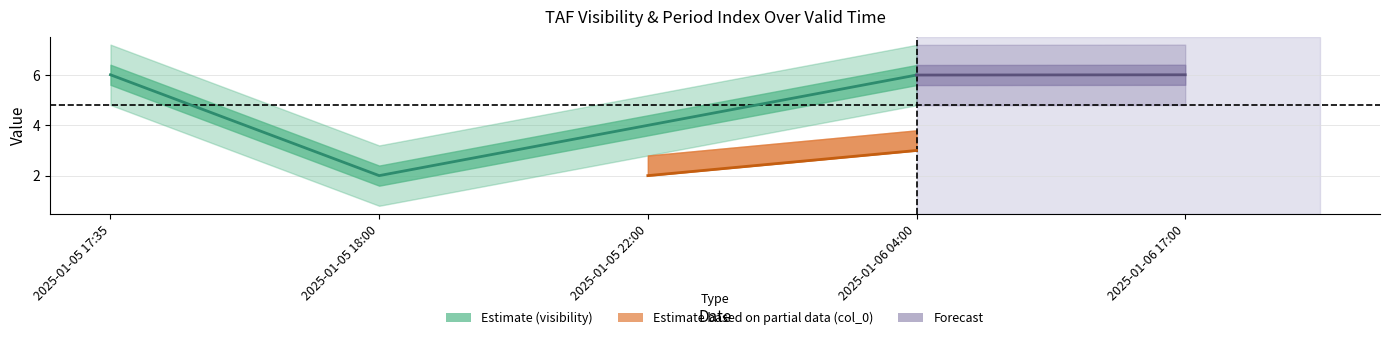

What is the total value across all series at 2025-01-05 22:00?

6.0